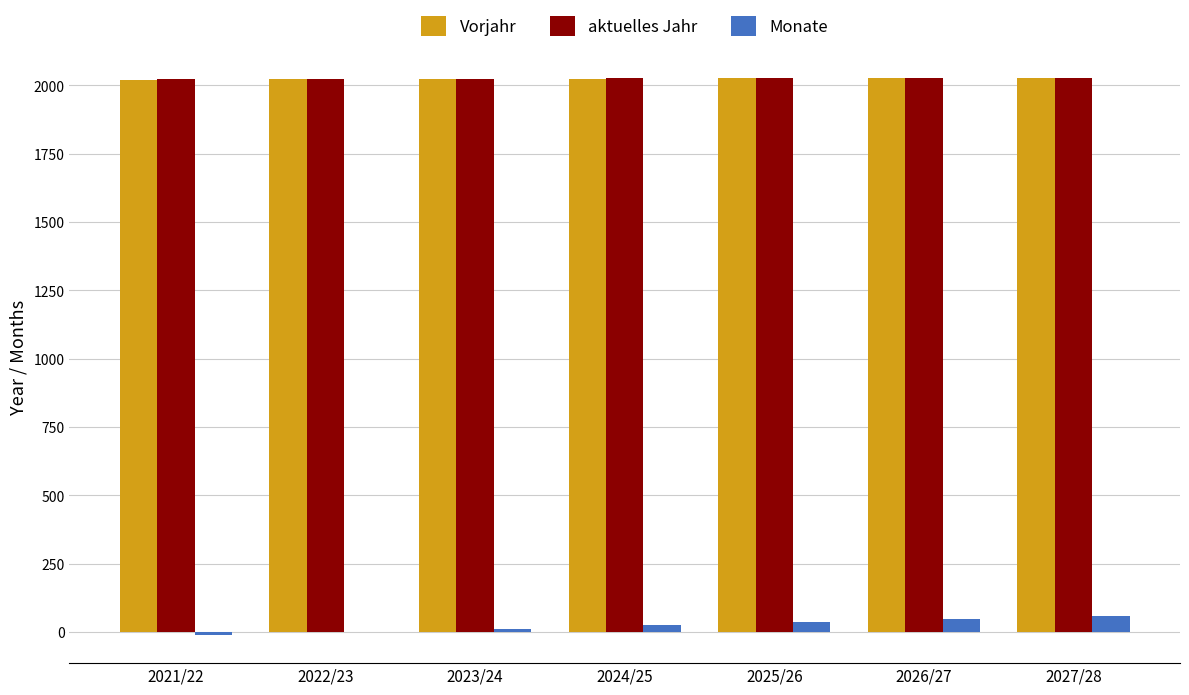

What is the maximum value for Vorjahr?

2027